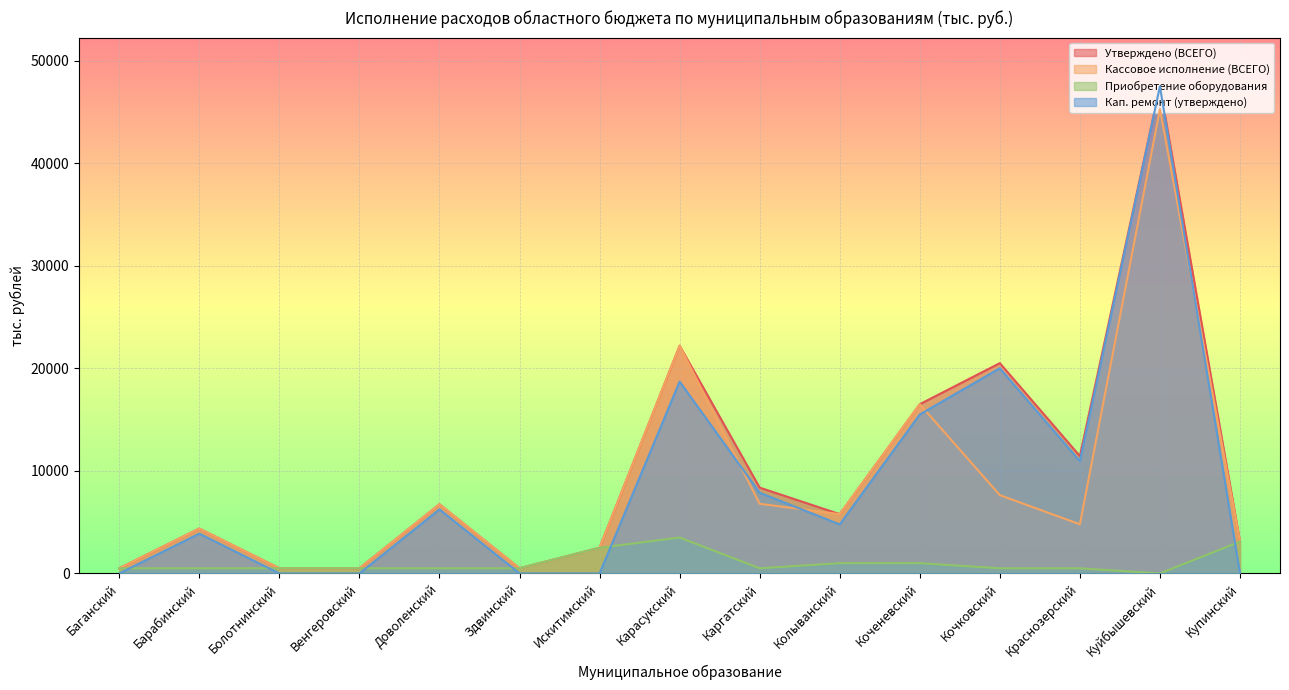

Which series has the largest range (max minus min)?

Кап. ремонт (утверждено)